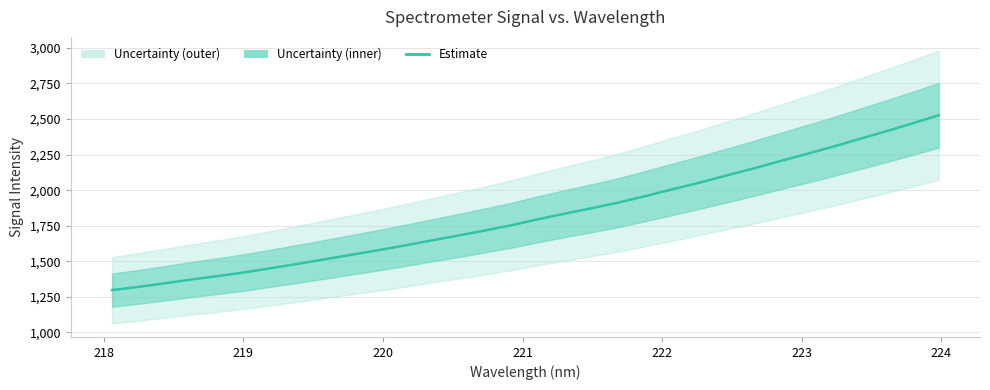

Is this an area chart (filled region under the line)?

No